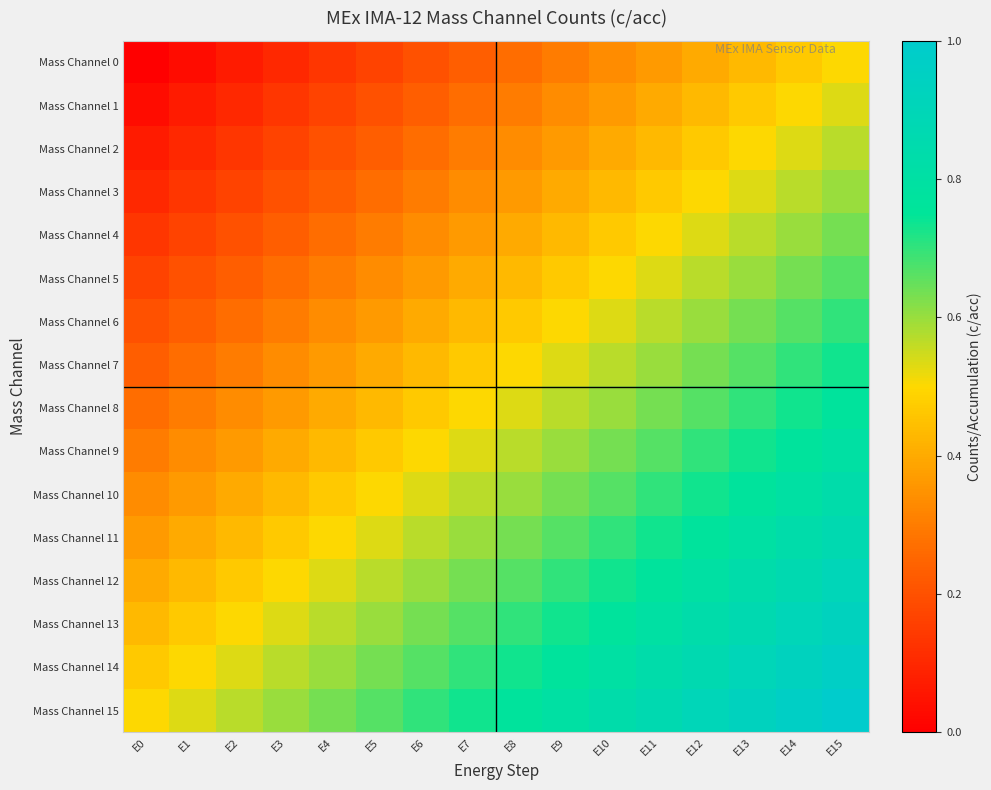

At E14, list the series in order from smallest to largest.

Mass Channel 0, Mass Channel 1, Mass Channel 2, Mass Channel 3, Mass Channel 4, Mass Channel 5, Mass Channel 6, Mass Channel 7, Mass Channel 8, Mass Channel 9, Mass Channel 10, Mass Channel 11, Mass Channel 12, Mass Channel 13, Mass Channel 14, Mass Channel 15